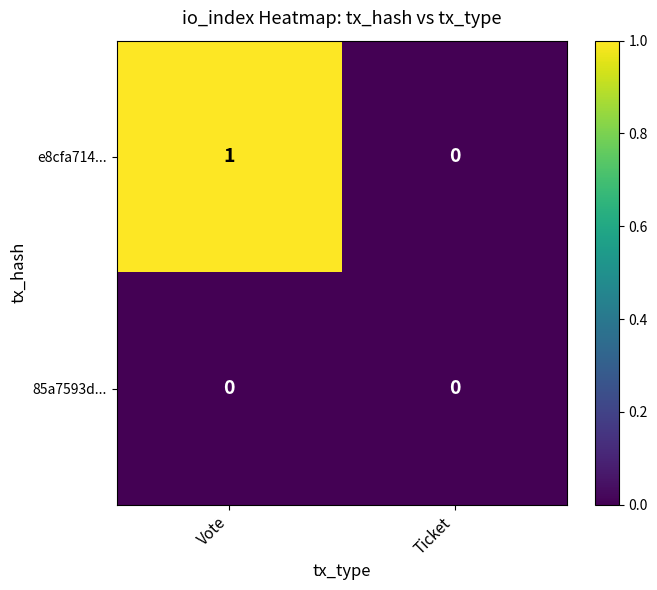

Reading right to left, extract all data points from this chart.

e8cfa714...: 0	1
85a7593d...: 0	0